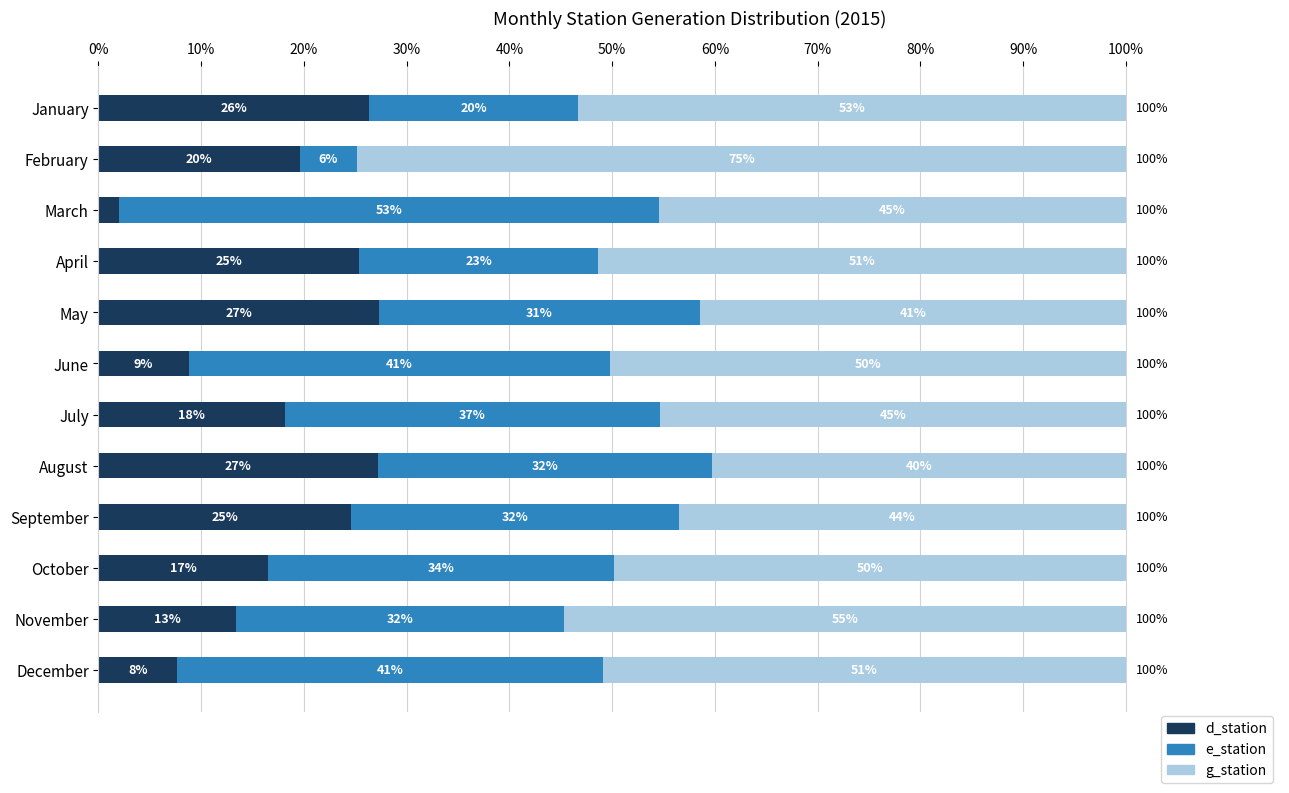

Reading right to left, extract all data points from this chart.

d_station: 7.7	13.4	16.5	24.5	27.2	18.1	8.8	27.3	25.4	2.0	19.6	26.3
e_station: 41.5	31.9	33.7	32.0	32.5	36.5	41.0	31.3	23.2	52.6	5.5	20.4
g_station: 50.9	54.7	49.8	43.5	40.3	45.4	50.2	41.4	51.4	45.4	74.9	53.3